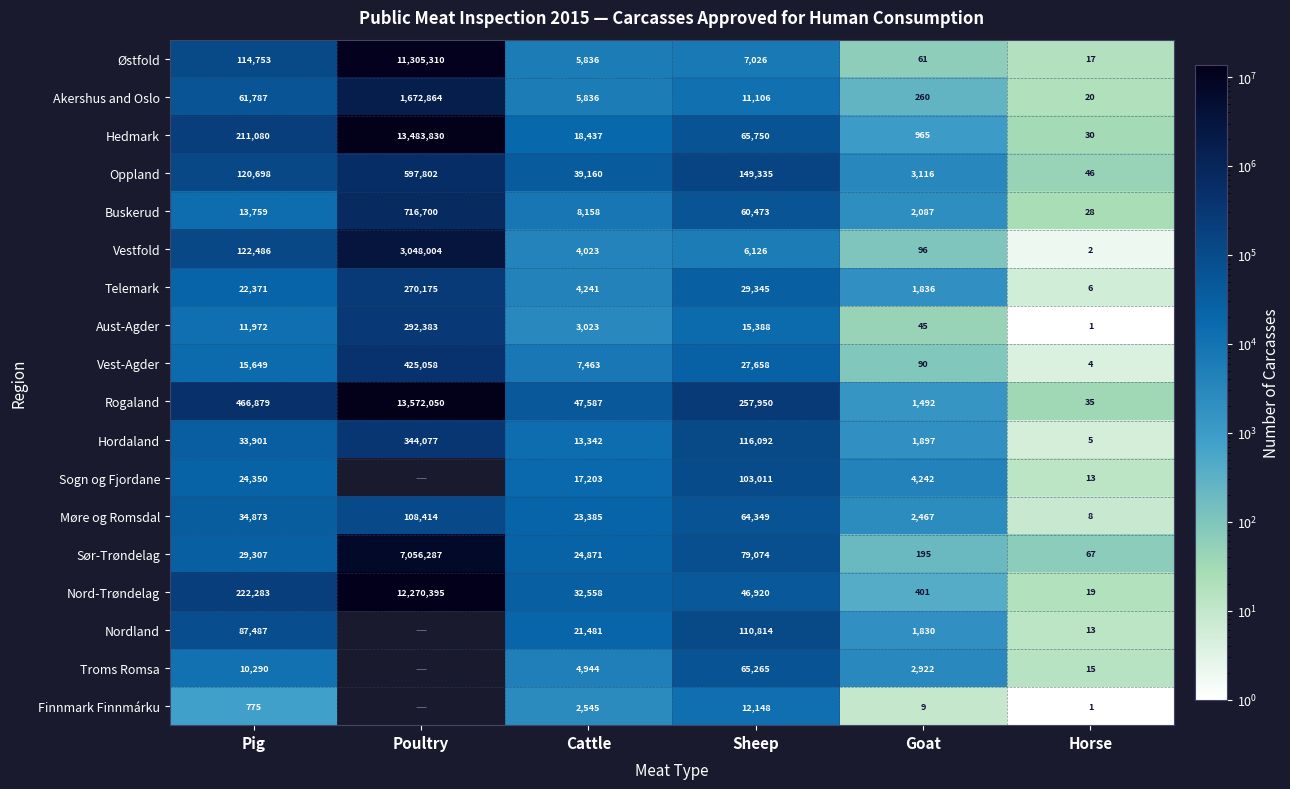

At which label is Rogaland closest to 6786042?

Pig